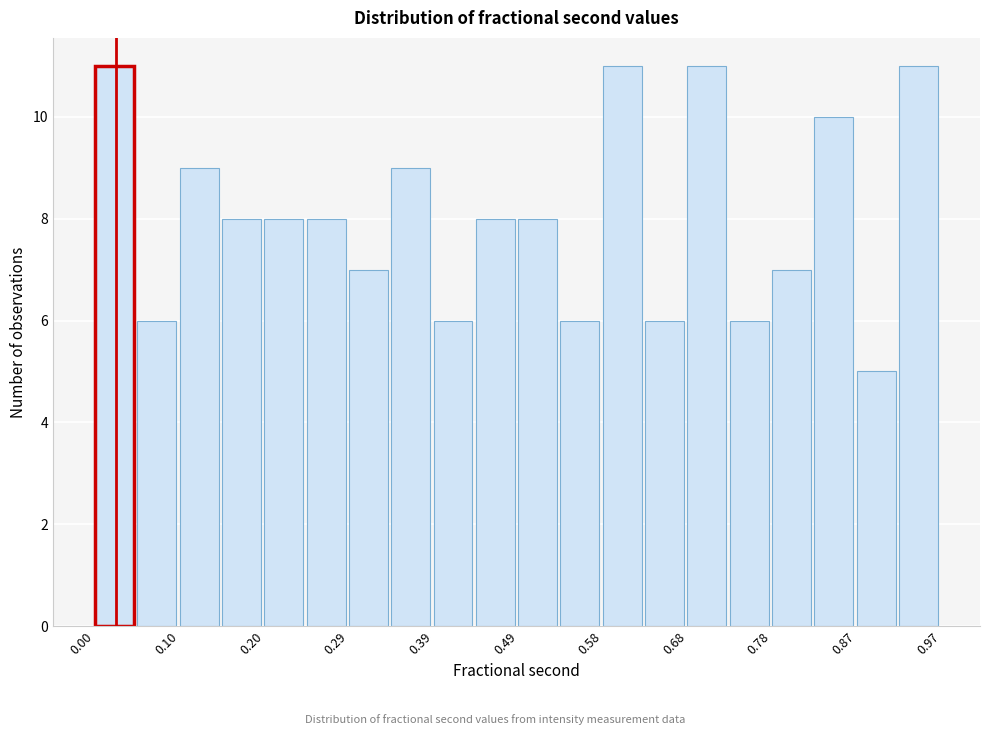

Reading left to right, transcribe this chart: for each bar, give the range it covers on the x-axis and its height. Neither the bar edges nor the heights are printed on the chart, so give them approximately, as read against the axes.

0.00 to 0.05: 11
0.05 to 0.10: 6
0.10 to 0.15: 9
0.15 to 0.20: 8
0.20 to 0.25: 8
0.25 to 0.29: 8
0.29 to 0.34: 7
0.34 to 0.39: 9
0.39 to 0.44: 6
0.44 to 0.49: 8
0.49 to 0.54: 8
0.54 to 0.58: 6
0.58 to 0.63: 11
0.63 to 0.68: 6
0.68 to 0.73: 11
0.73 to 0.78: 6
0.78 to 0.83: 7
0.83 to 0.87: 10
0.87 to 0.92: 5
0.92 to 0.97: 11